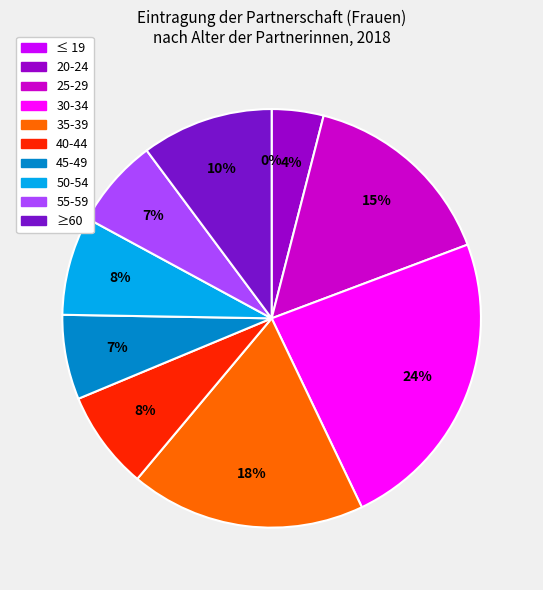

How many slices are in this pie chart?

10